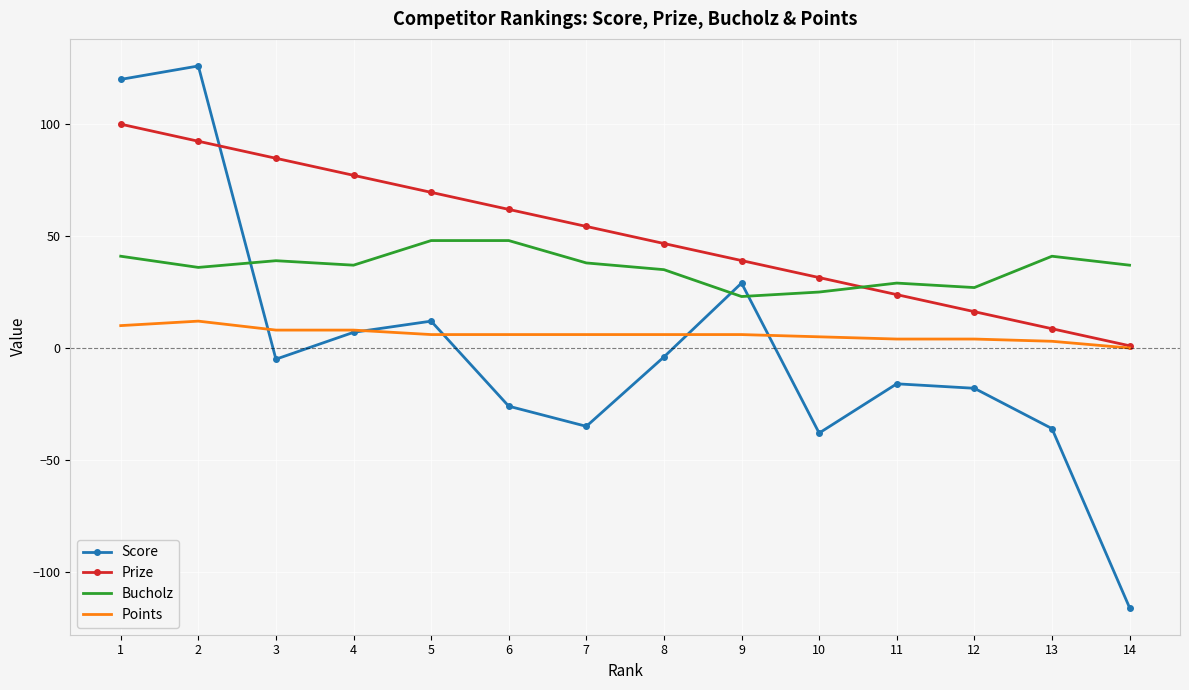

Which series has the largest total across all categories?

Prize